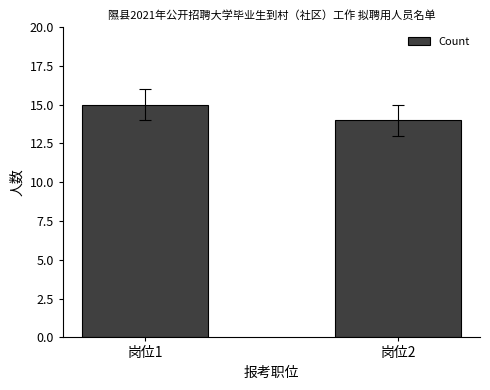

True or false: the data shows 14 at 岗位2.

True